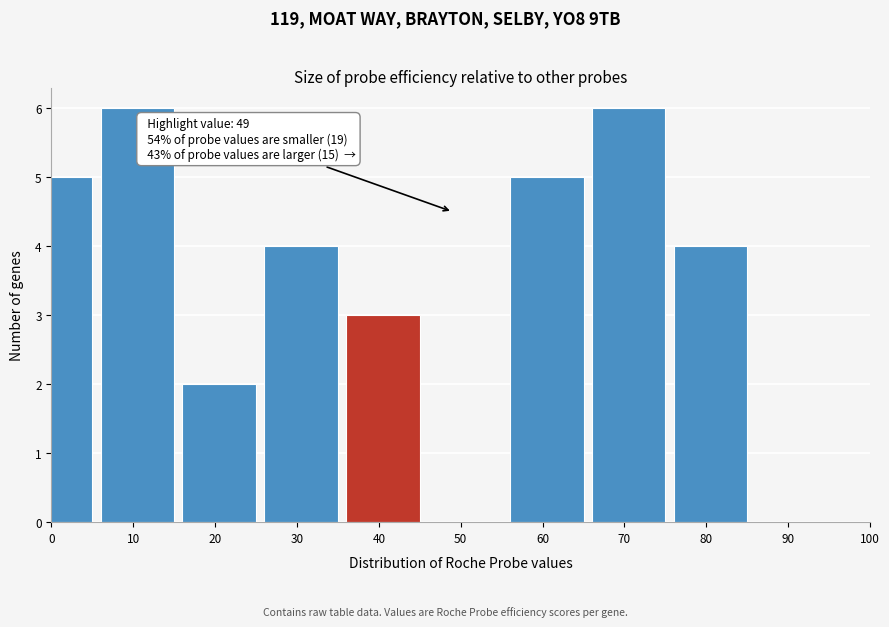

Reading left to right, list all the values displayed in this chart.

0=5	10=6	20=2	30=4	40=3	50=0	60=5	70=6	80=4	90=0